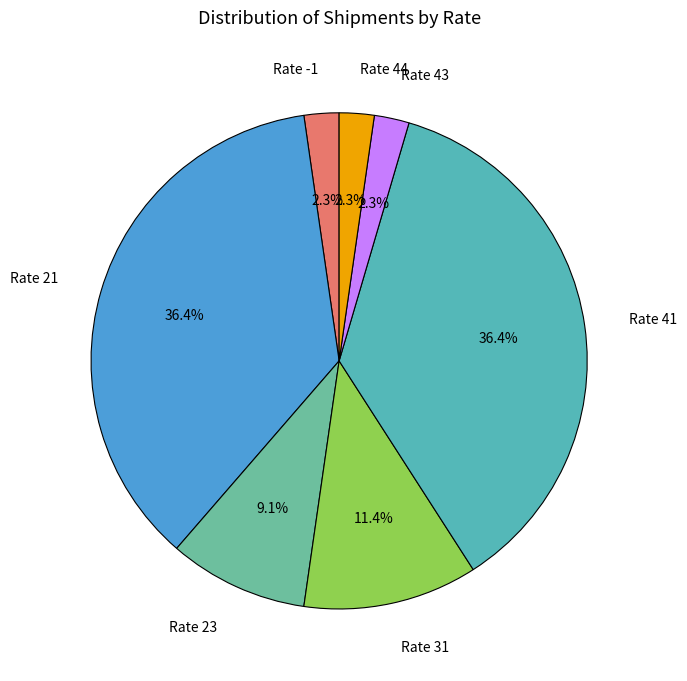

Combined, do Rate 41 and Rate 23 account for over 50%?

No